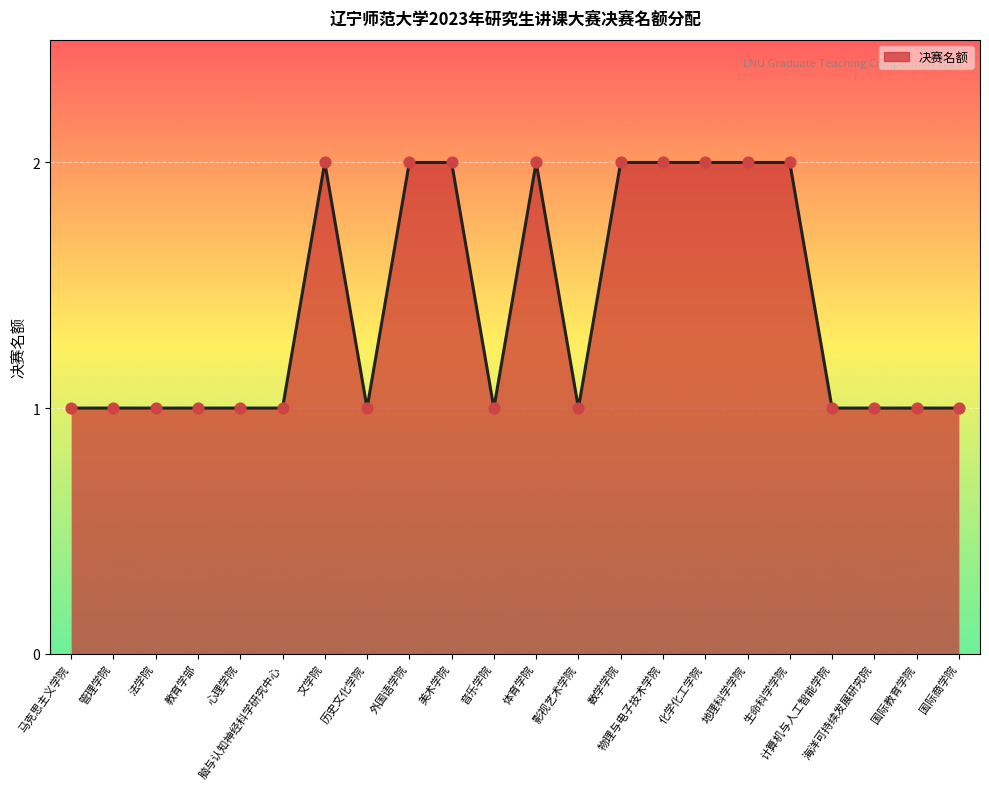

What is the change in value from 管理学院 to 化学化工学院?

+1